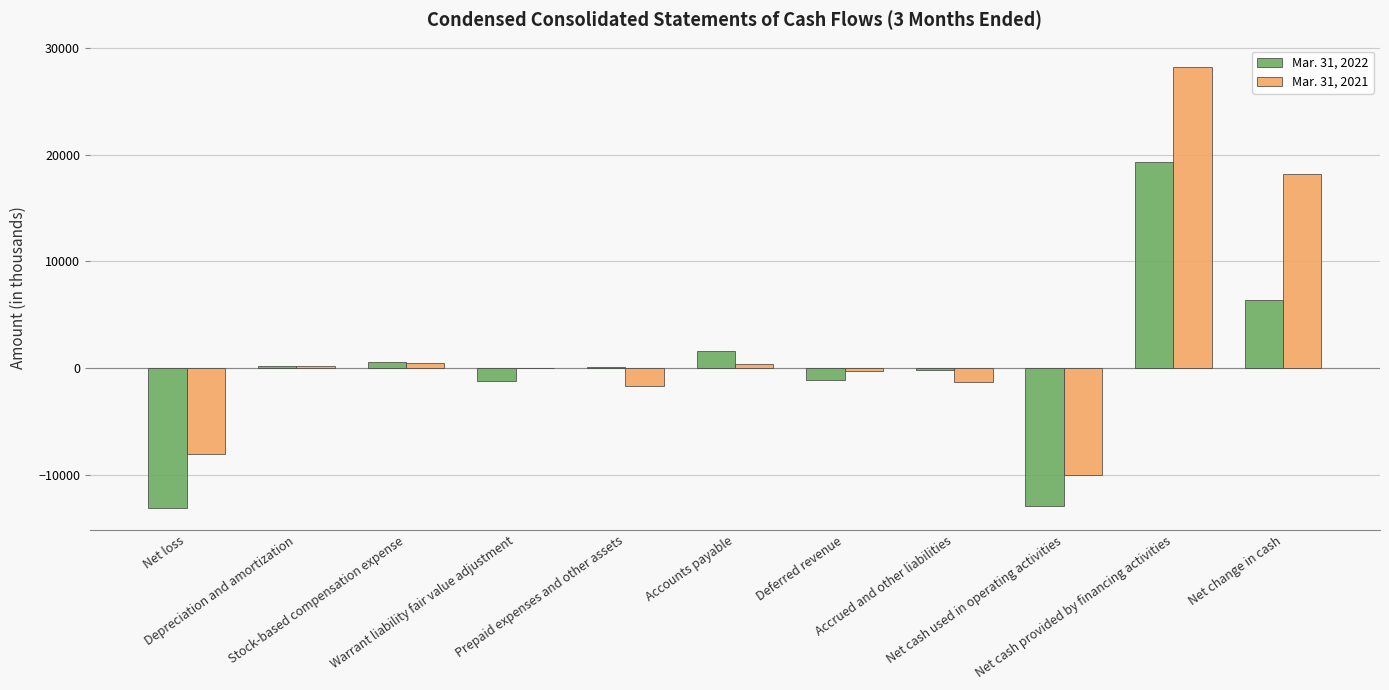

At which category is the sum across all series the highest?

Net cash provided by financing activities